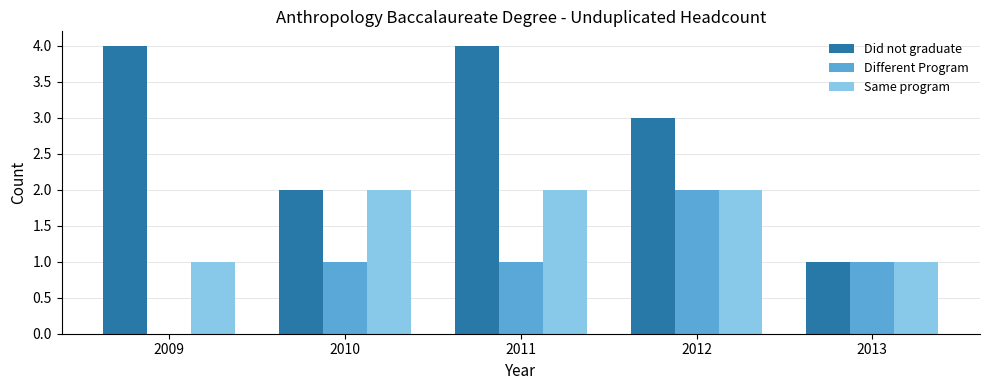

Is the value of Same program at 2011 greater than the value of Did not graduate at 2011?

No